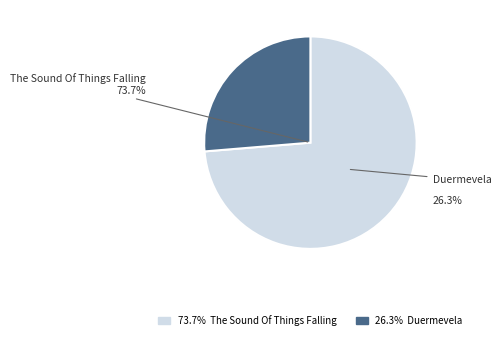

What percentage do Duermevela and The Sound Of Things Falling together represent?

100.0%